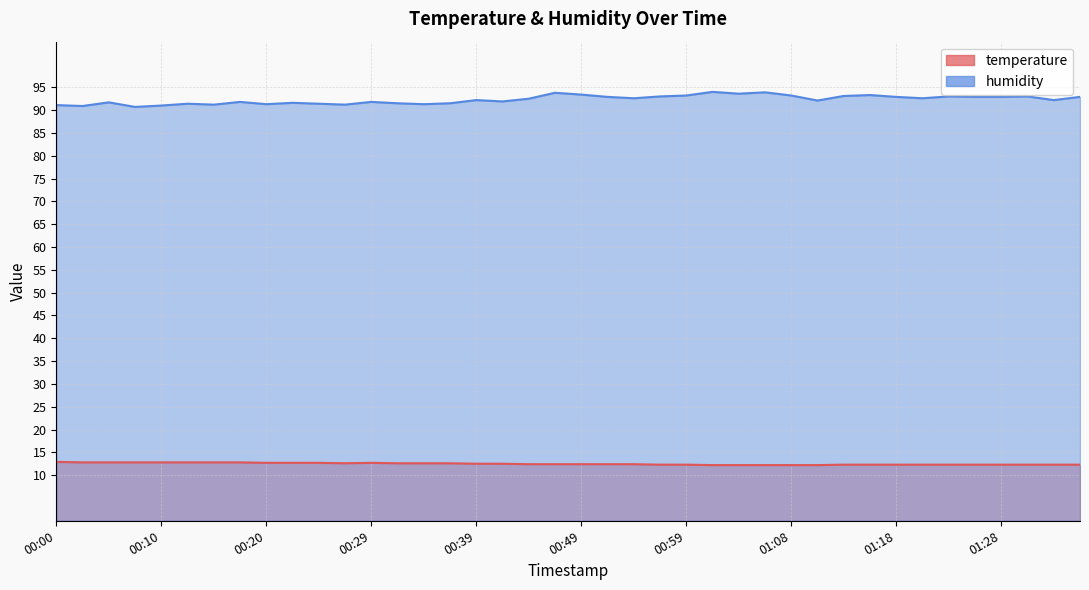

Read the humidity value at 01:30.

93.0